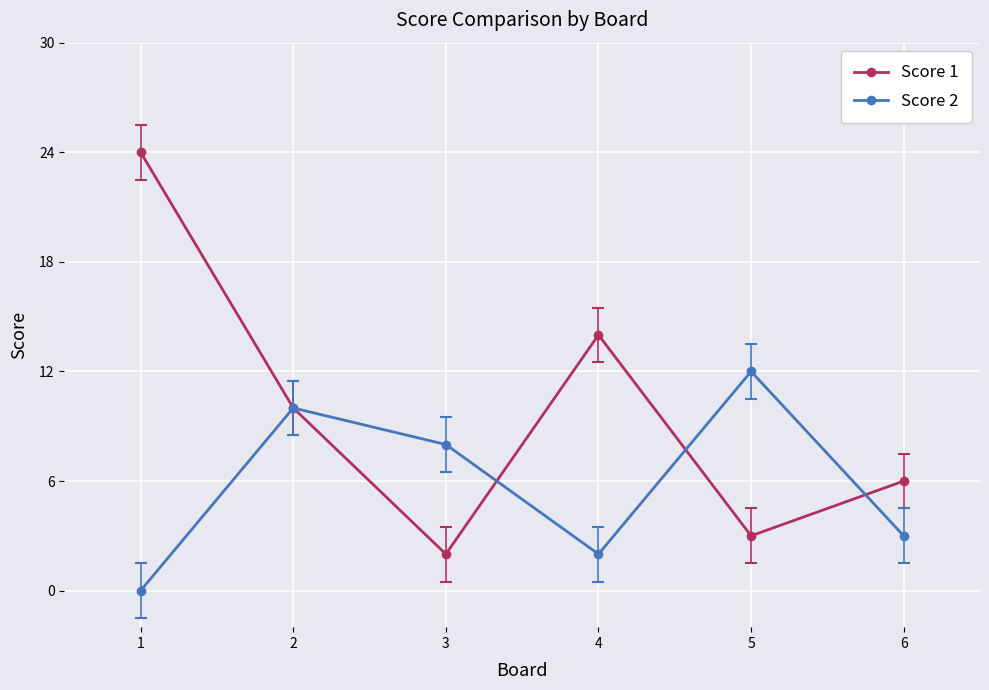

Is it true that Score 1 equals 3 at 5?

True